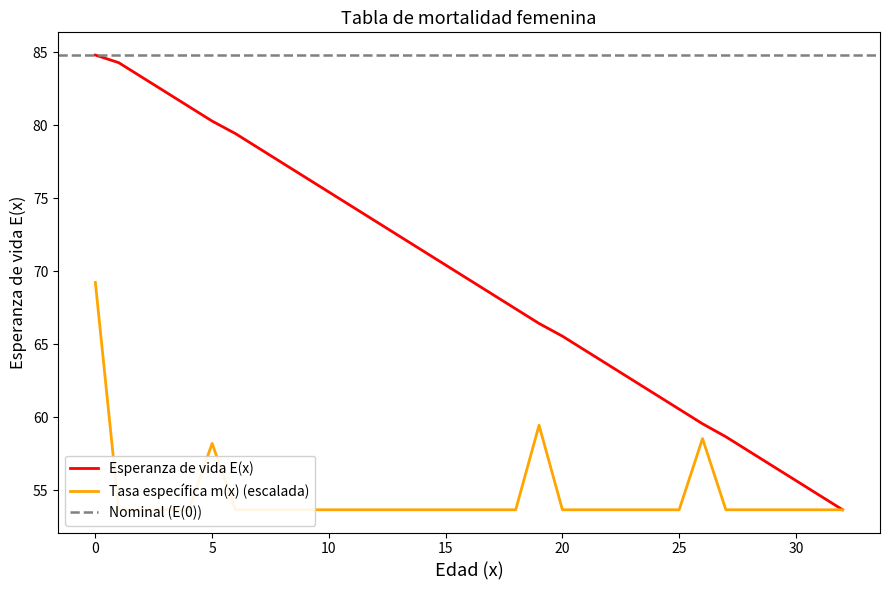

What is the total value across all series at 10?

129.1